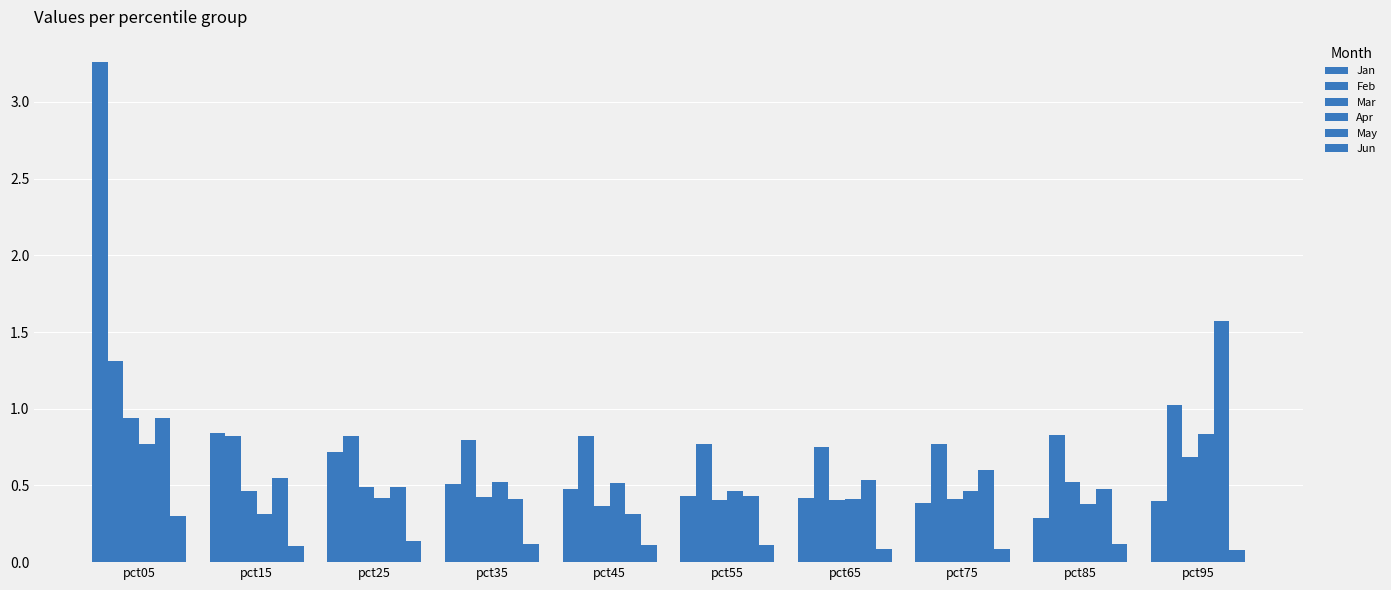

Are the bars grouped side by side (vs. stacked)?

Yes